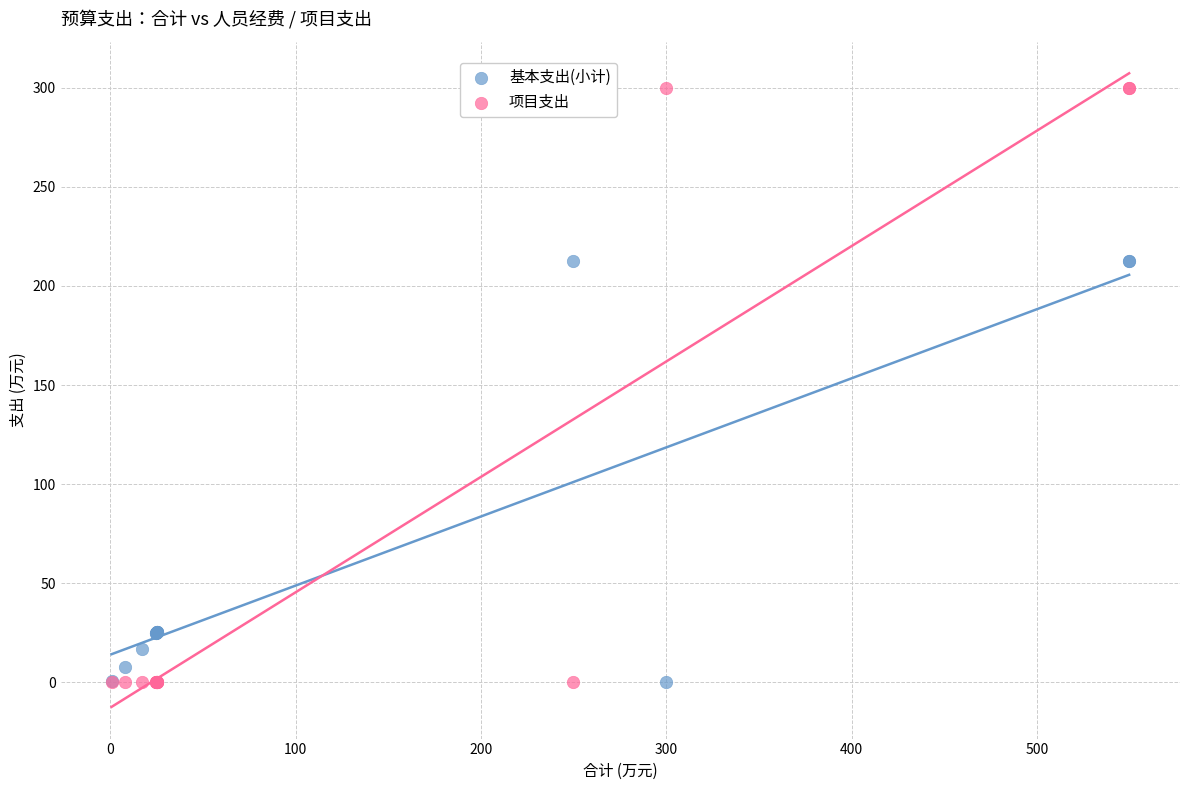

What is the X range (max minus min) for the scatter plot?

549.1